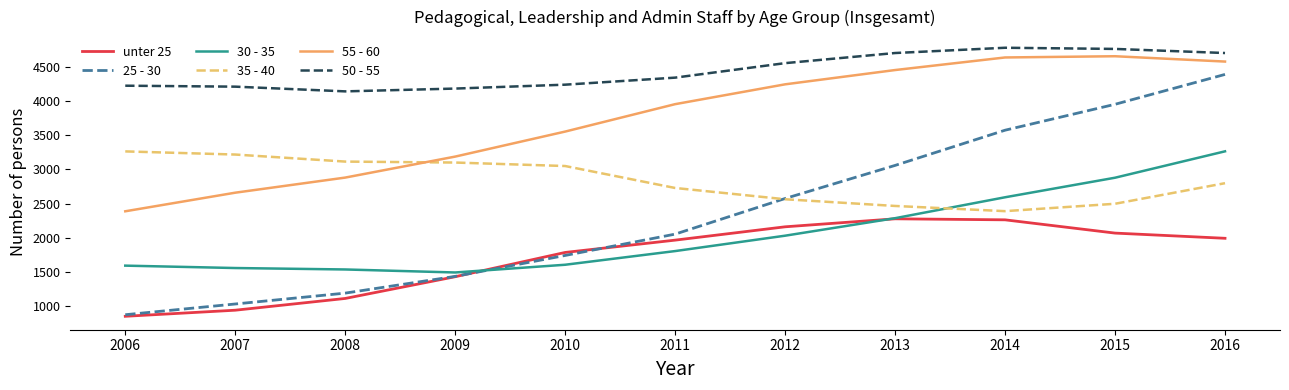

Is the value of 25 - 30 at 2014 greater than the value of unter 25 at 2009?

Yes